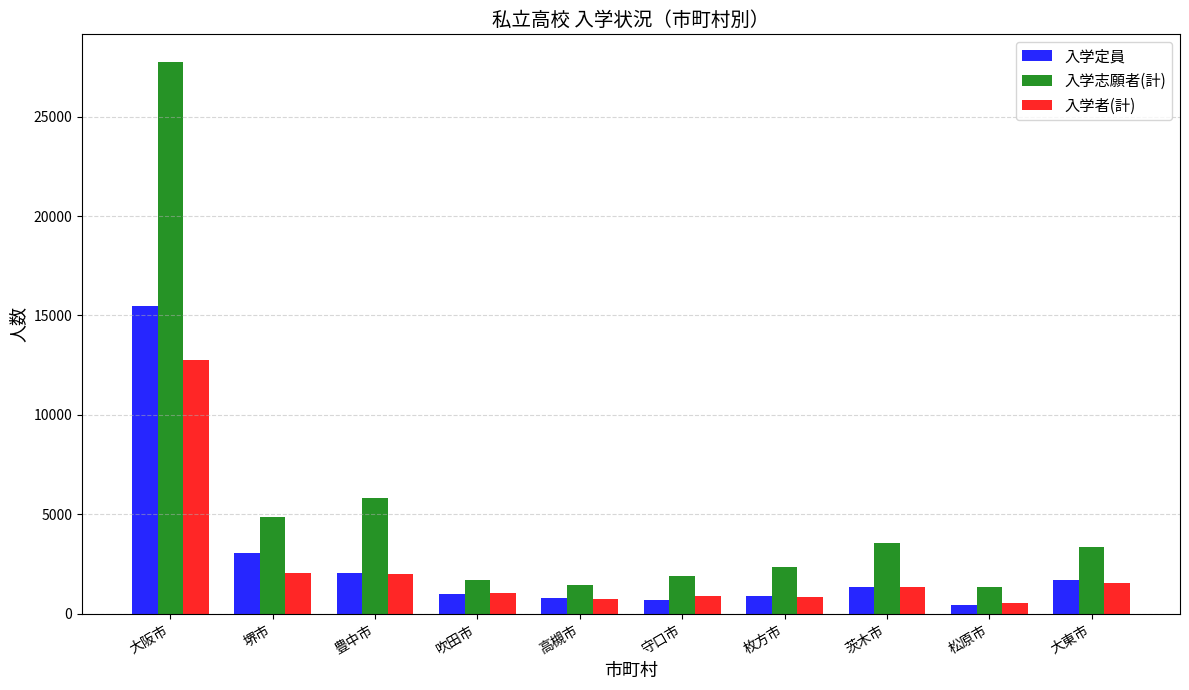

How many categories are shown in the chart?

10